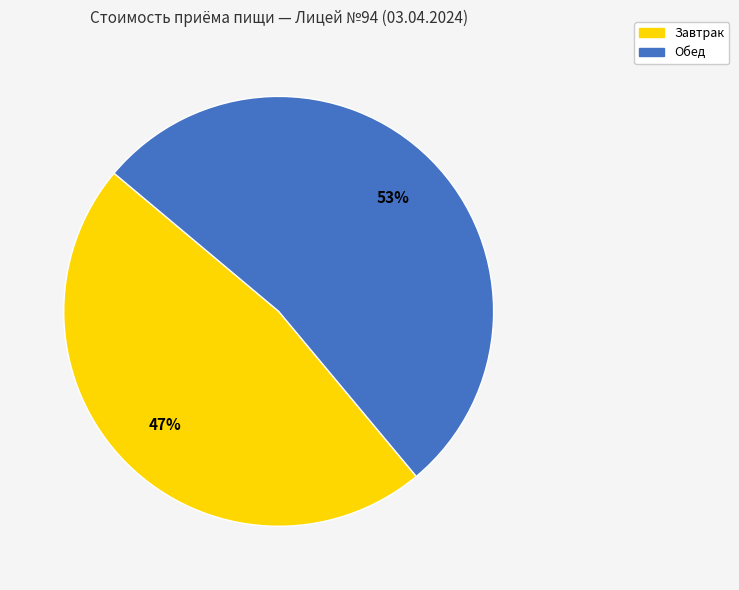

Combined, do Обед and Завтрак account for over 50%?

Yes